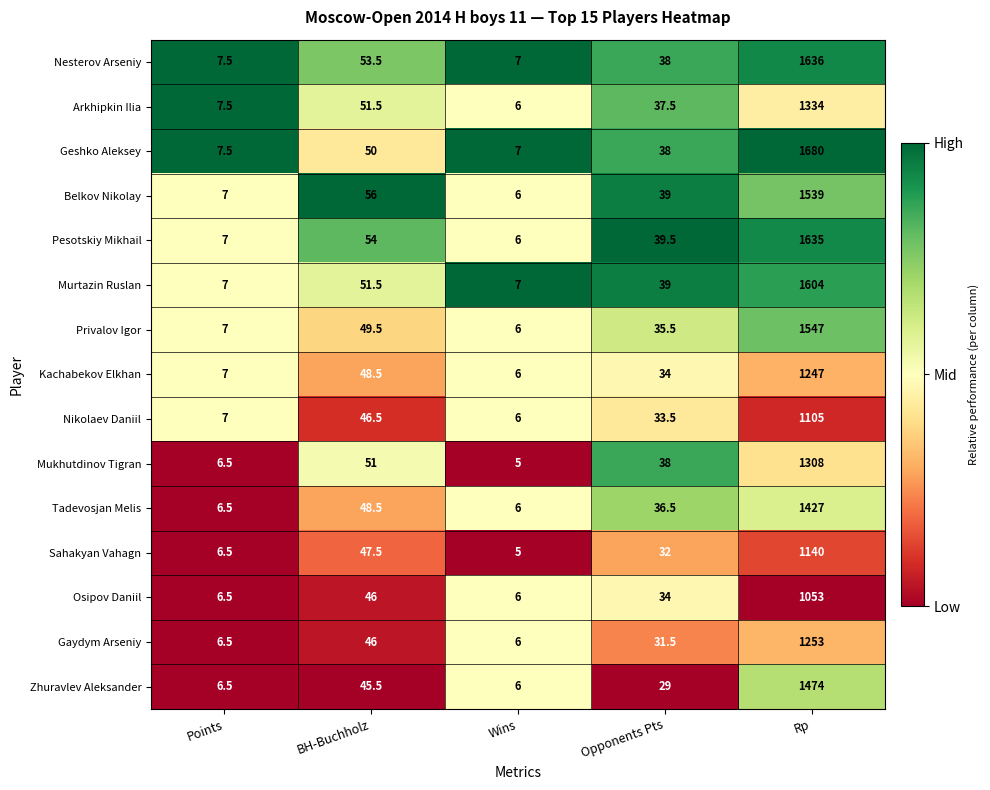

Which series has the largest range (max minus min)?

Geshko Aleksey